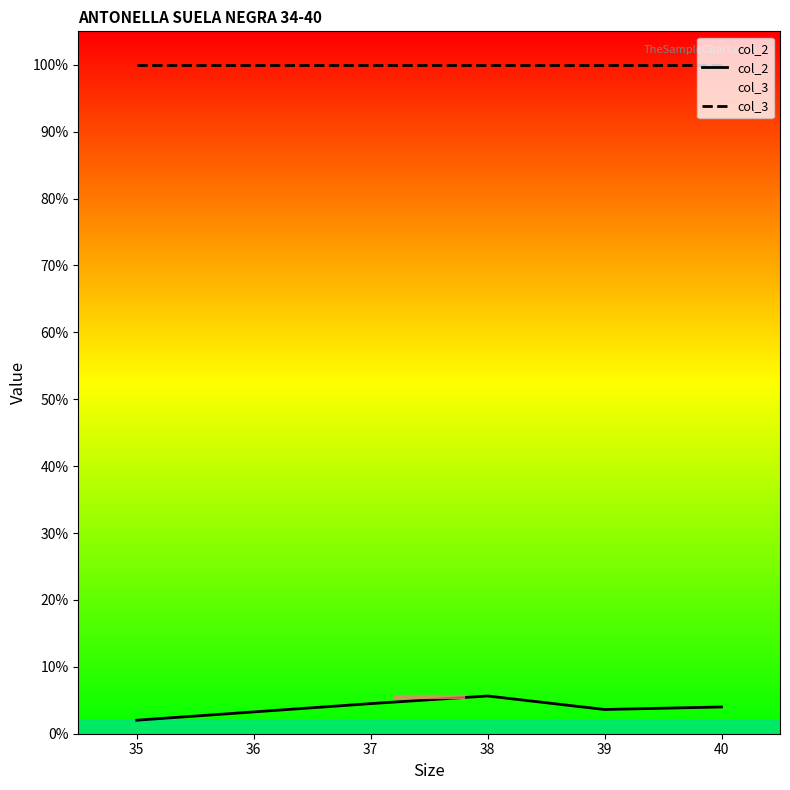

Does the chart display data point markers on the line(s)?

No